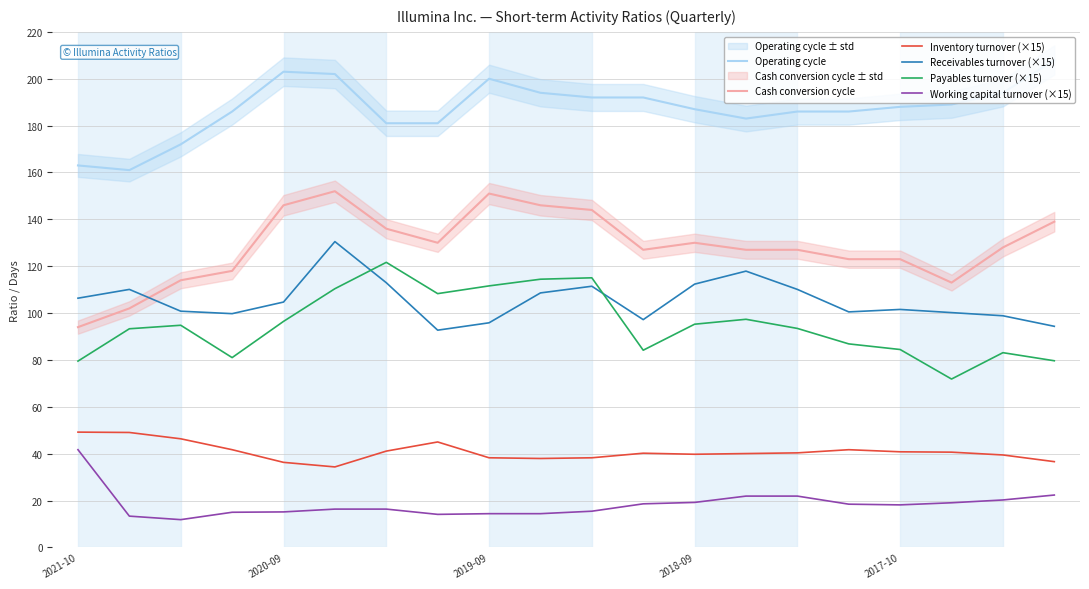

True or false: Cash conversion cycle and Working capital turnover (×15) cross at least once.

False